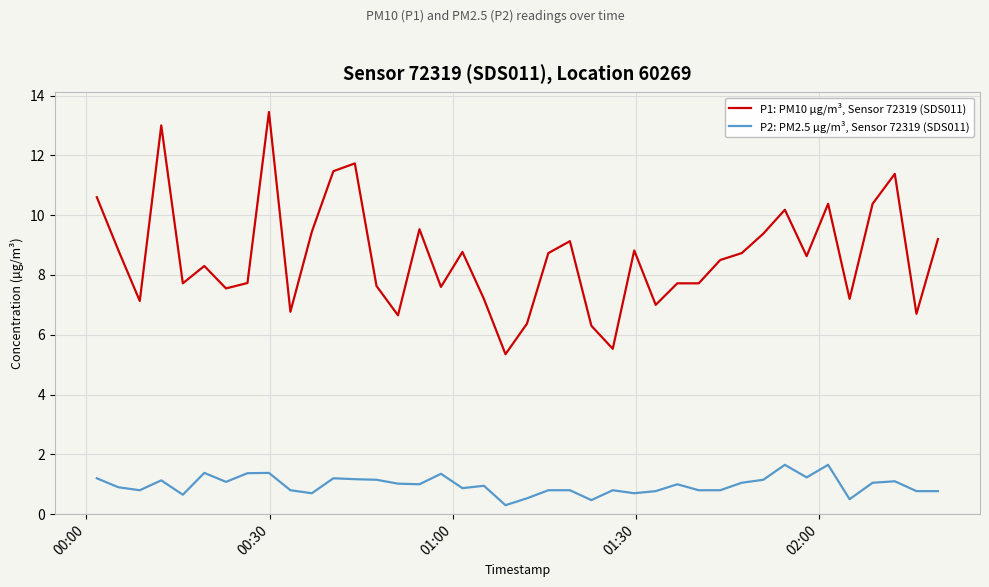

Which series has the widest spread of values?

P1: PM10 µg/m³, Sensor 72319 (SDS011)